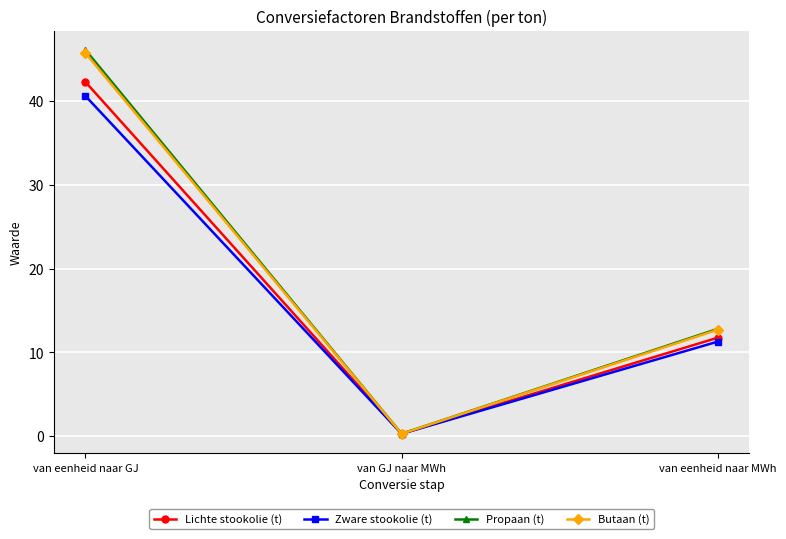

Reading left to right, what are all the values shown in this chart?

Lichte stookolie (t): 42.3	0.3	11.7
Zware stookolie (t): 40.6	0.3	11.3
Propaan (t): 46.1	0.3	12.8
Butaan (t): 45.7	0.3	12.7